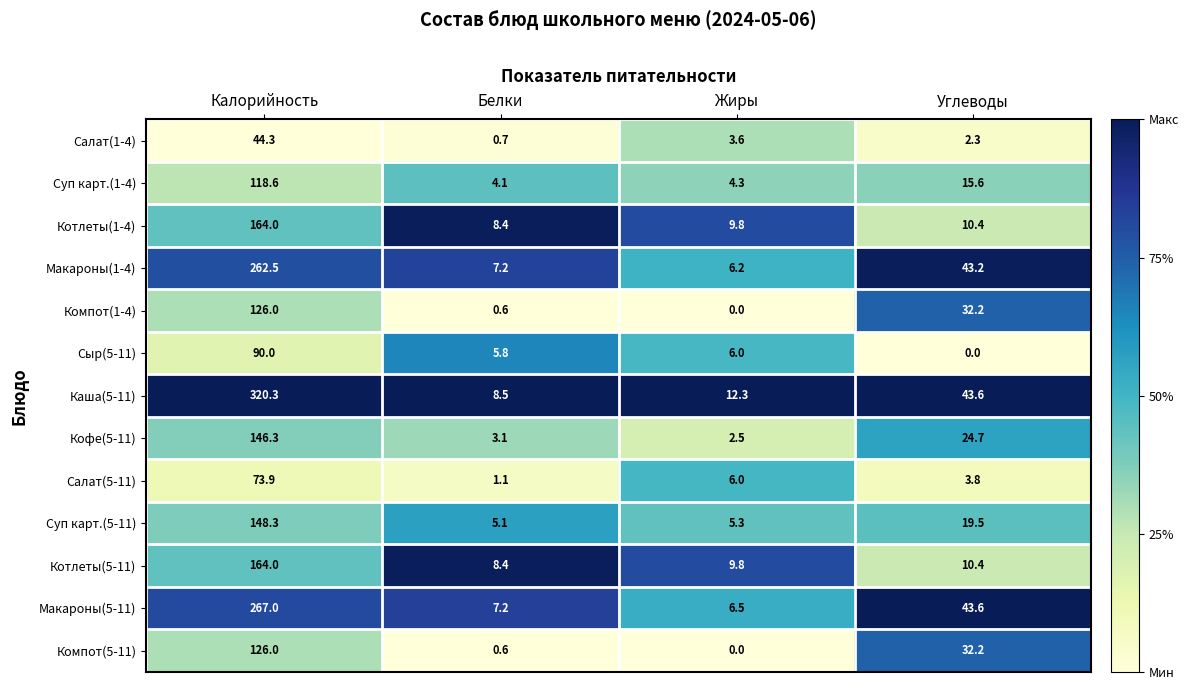

Which series has the largest total across all categories?

Каша(5-11)